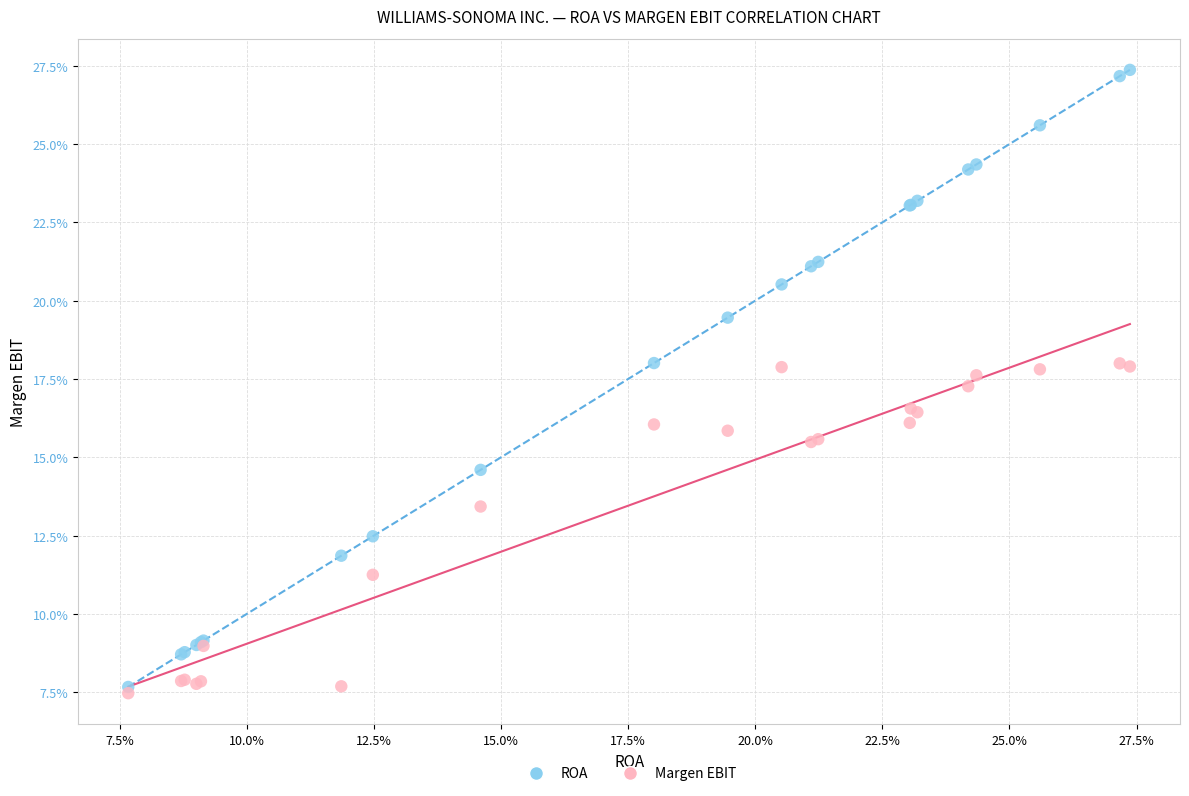

Which series has the largest Y range (max minus min)?

ROA